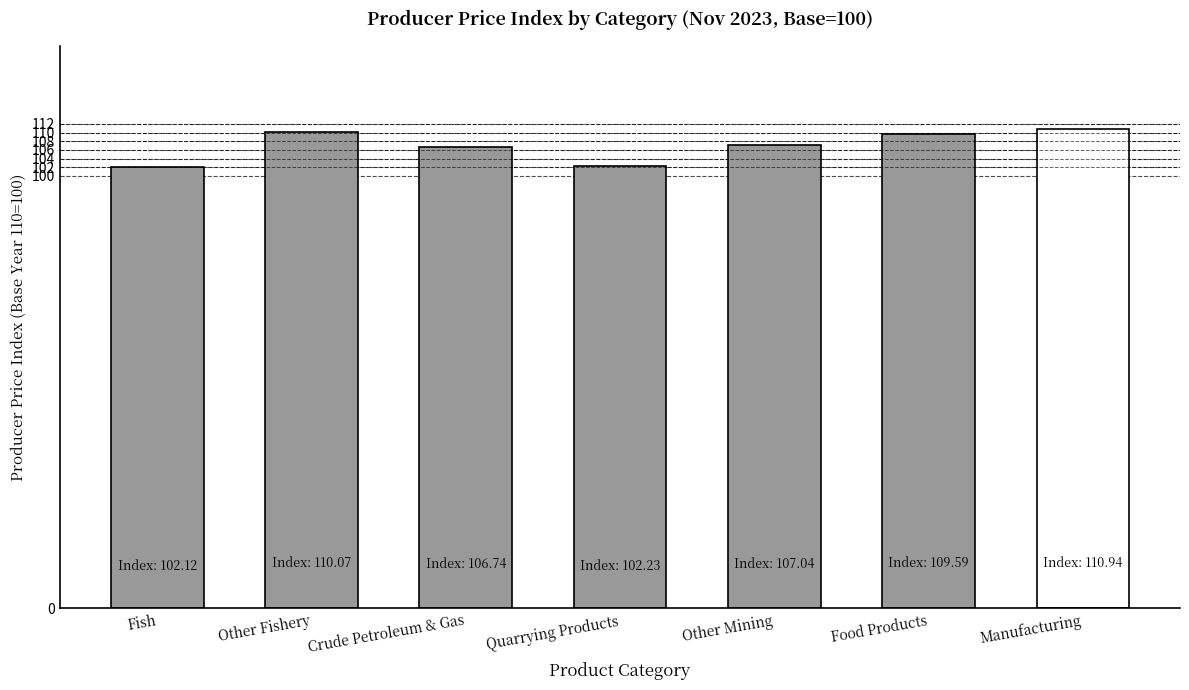

Are the bars horizontal?

No